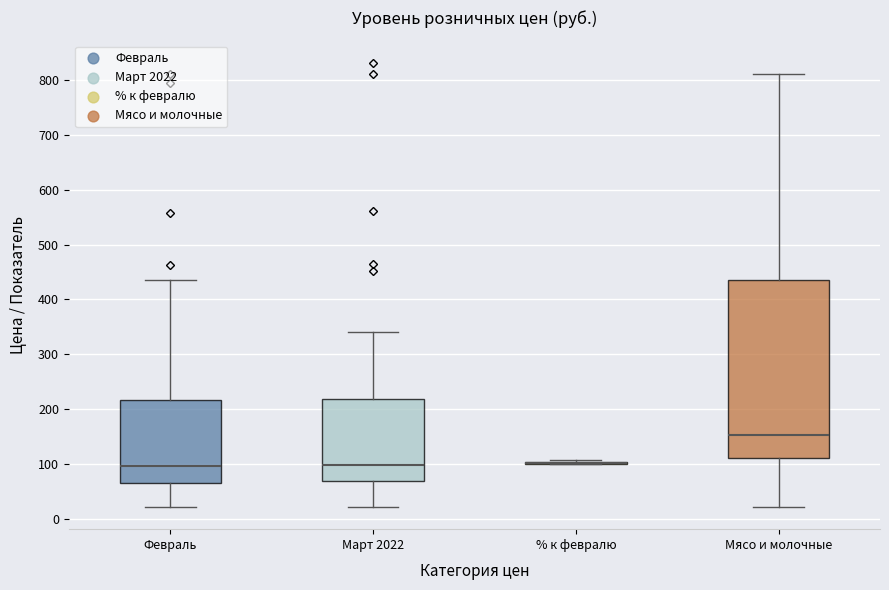

Comparing the boxes themselves (not the whiskers), which one is the tallest?

Мясо и молочные